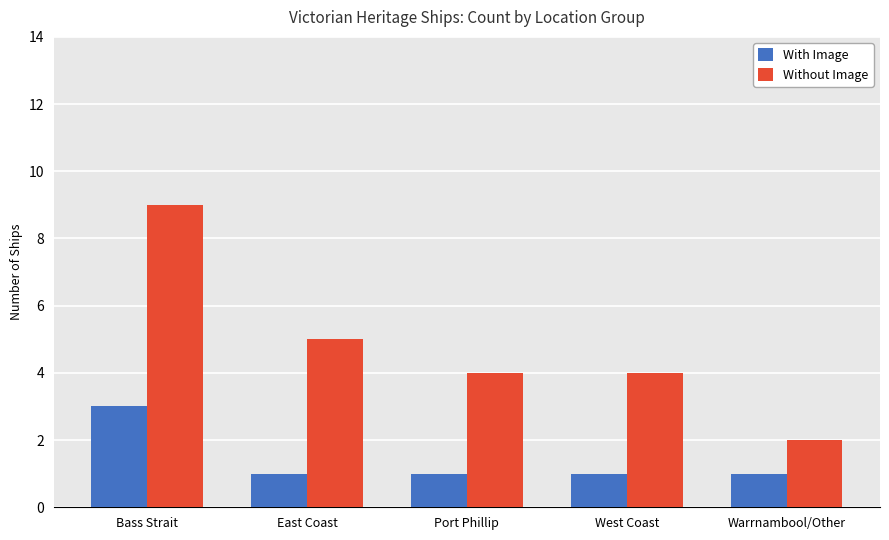

What is the greatest value displayed?

9